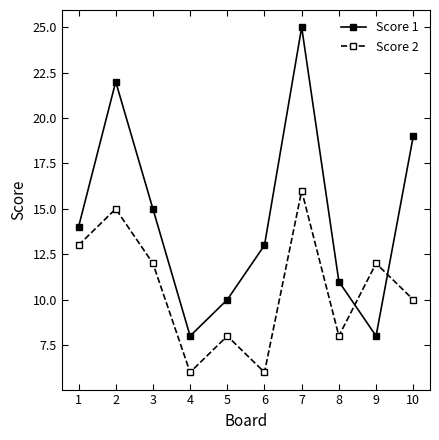

Where do Score 2 and Score 1 first cross each other?

8 and 9